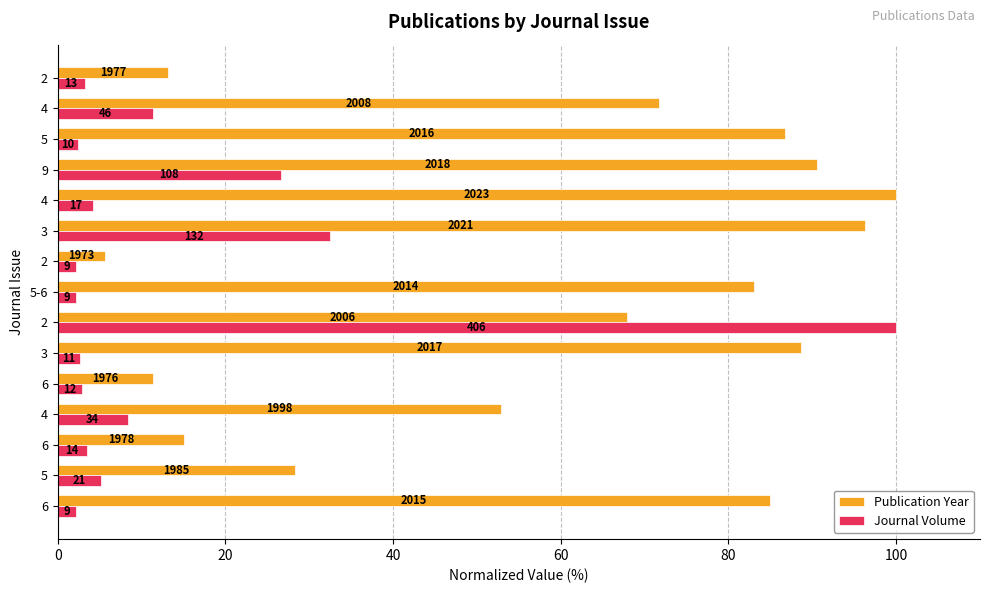

Which series has the widest spread of values?

Journal Volume